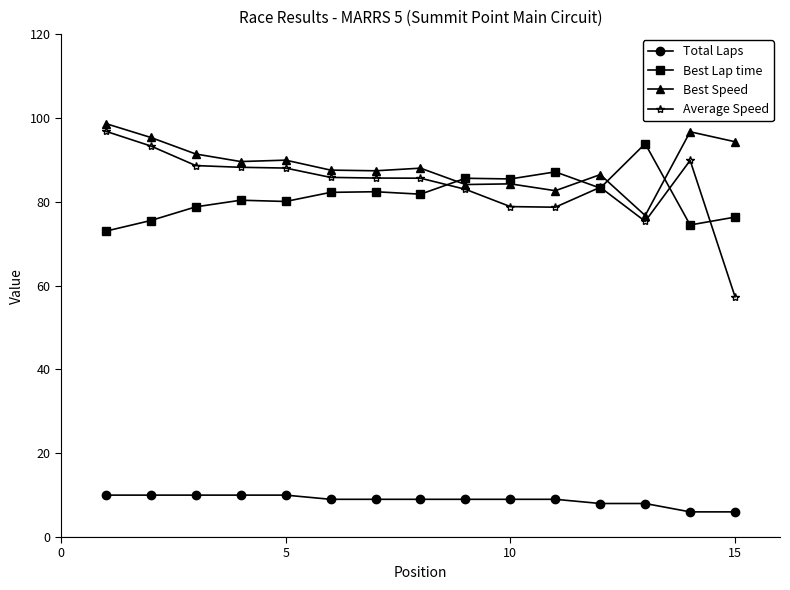

True or false: Total Laps and Best Lap time intersect in this chart.

False